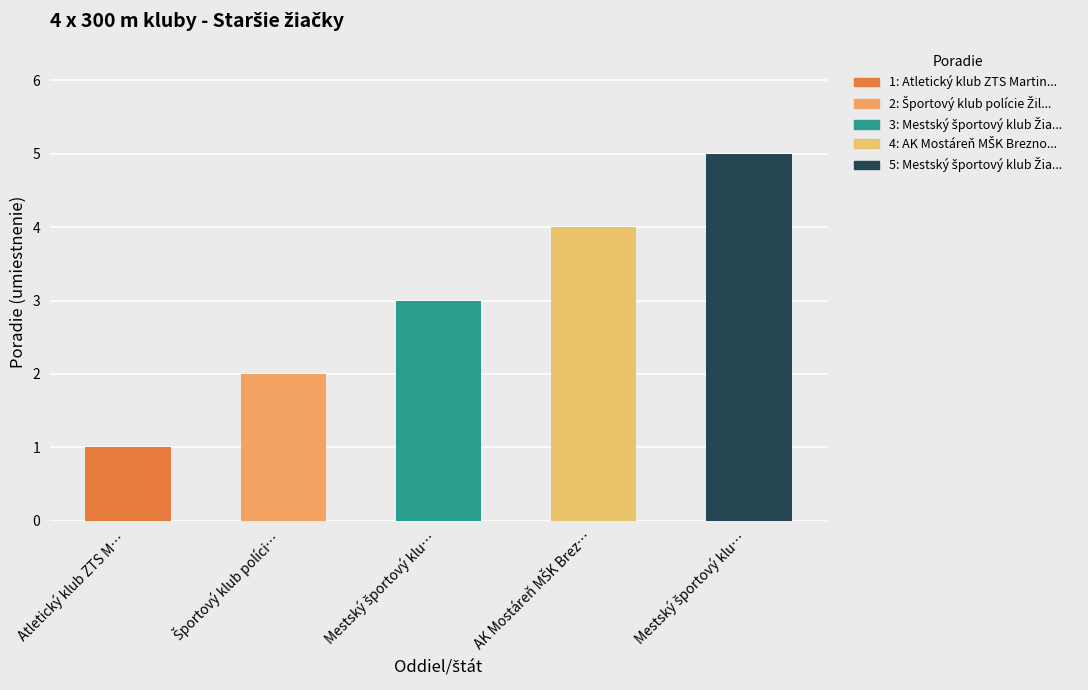

How many values are below 3?

2